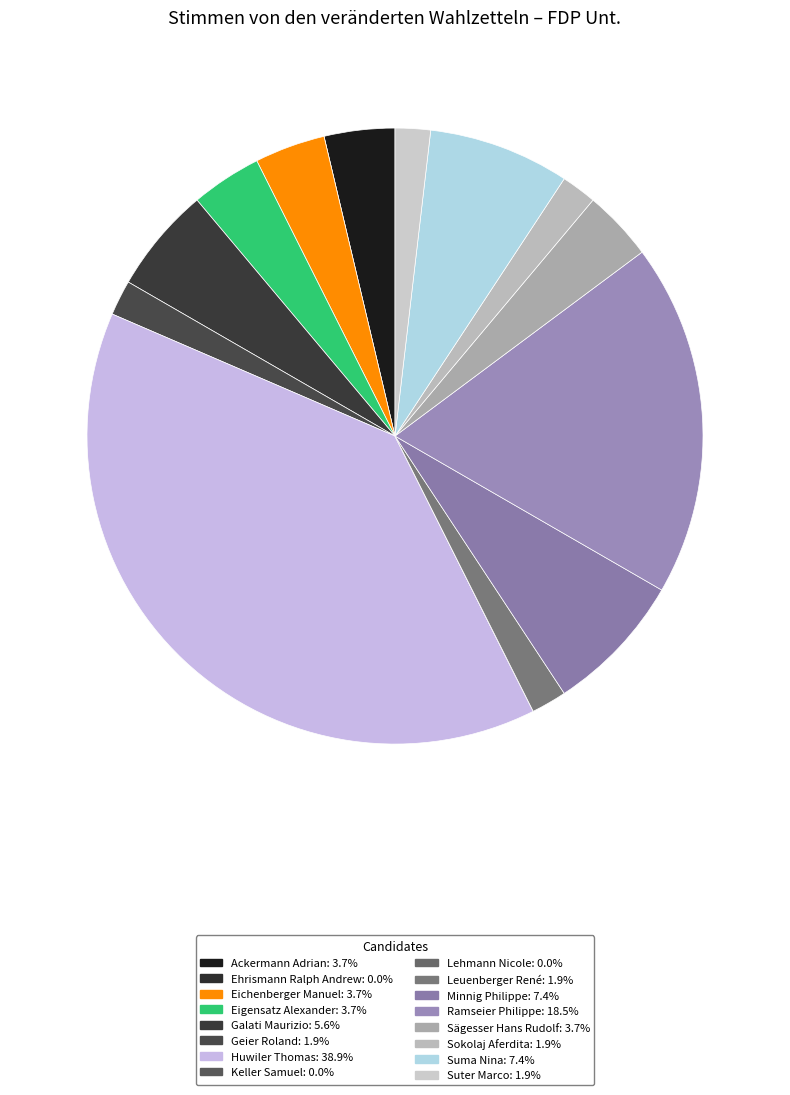

To the nearest percent, what percentage of the pie is Galati Maurizio?

6%